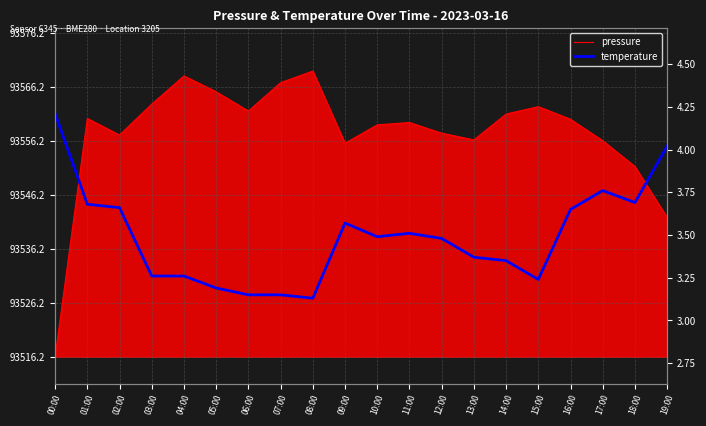

How many interior local valleys (lower than both neighbors) does the data have?

4